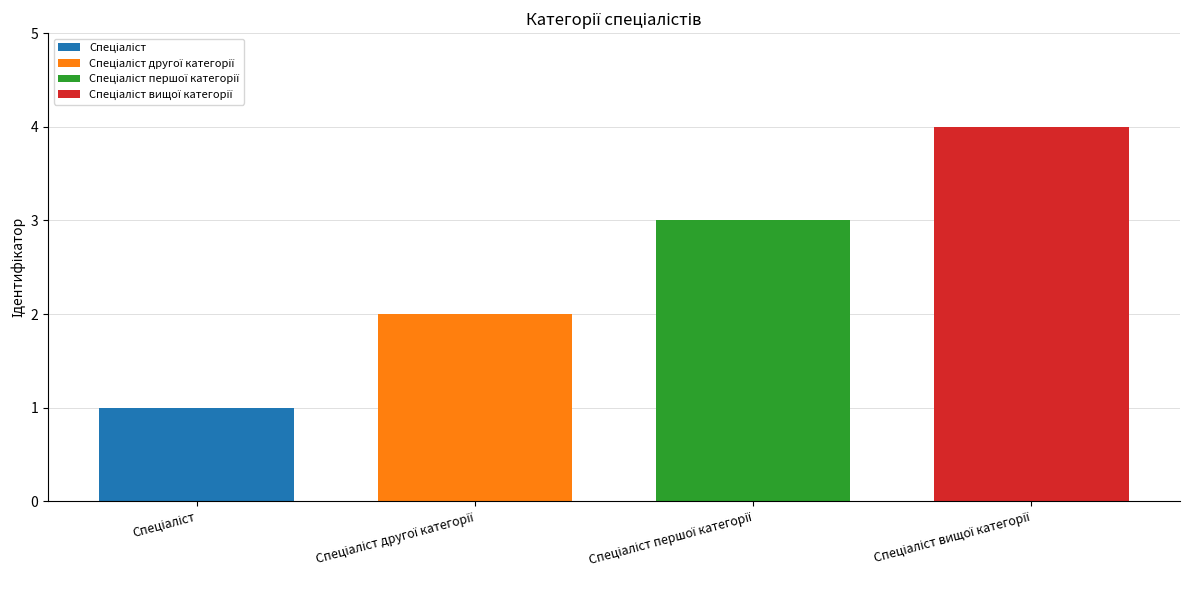

What is the maximum value shown in the chart?

4